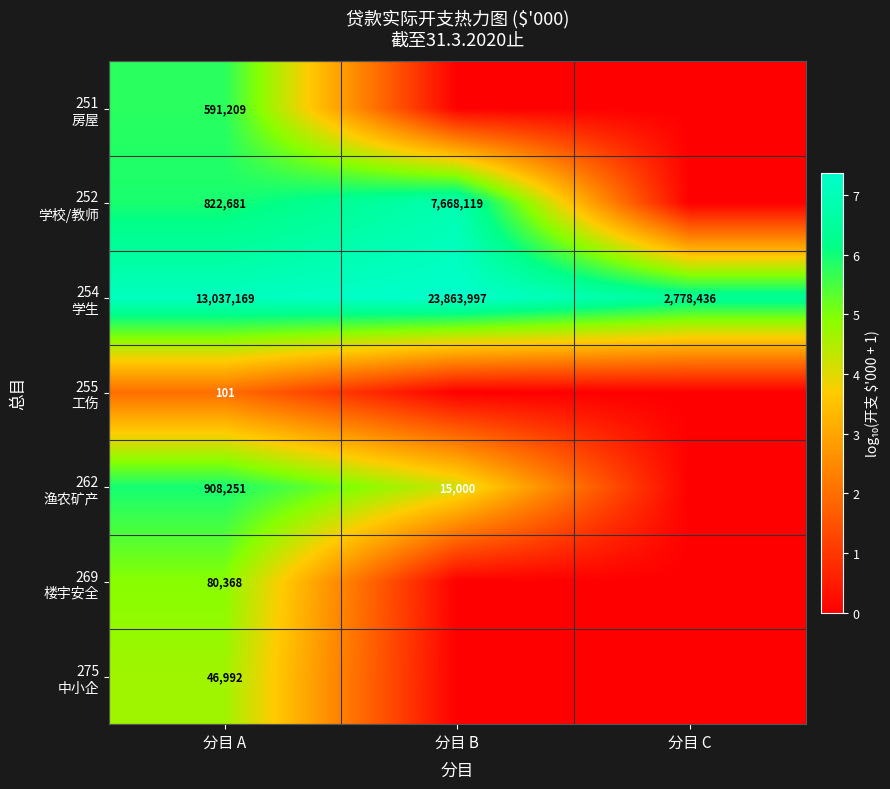

True or false: 252 学校/教师 has a value of 3.9 at 分目 B.

False